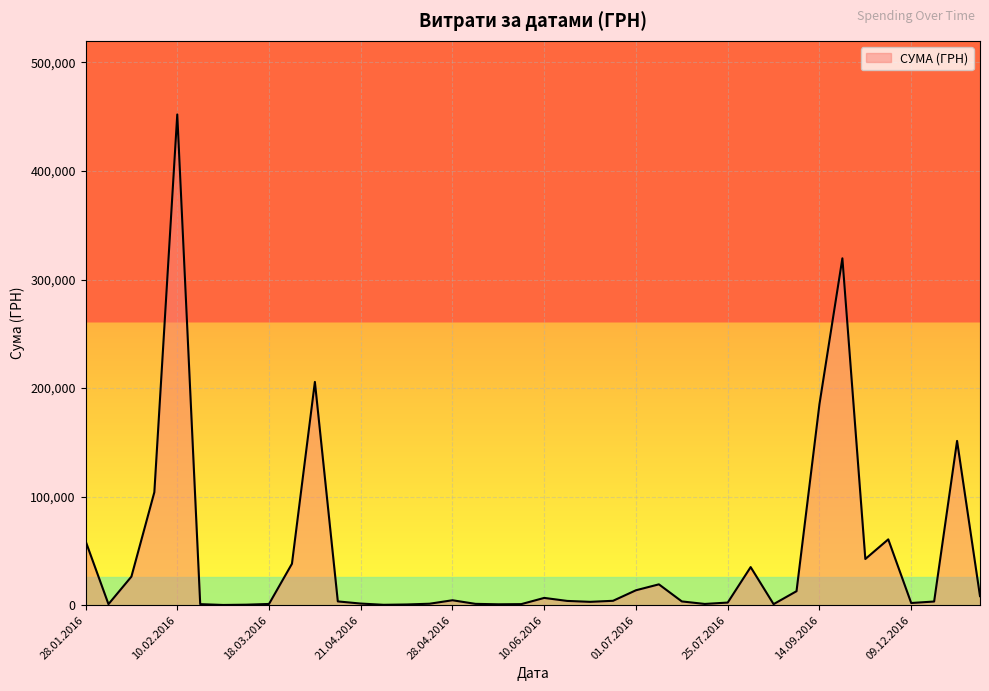

What is the greatest value displayed?

452100.0